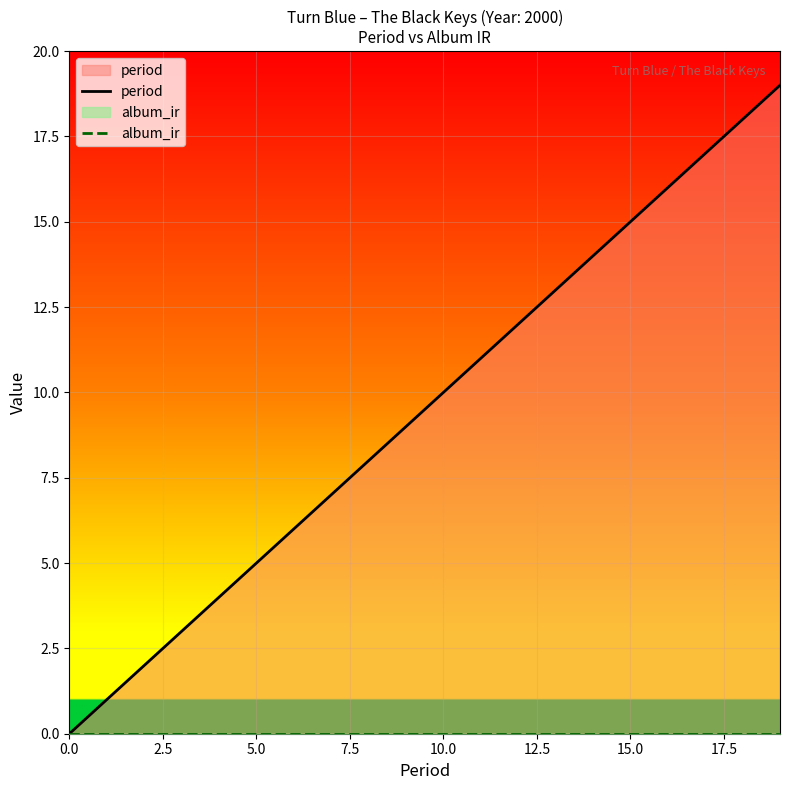

List the series in order of their peak value, highest first.

period, album_ir